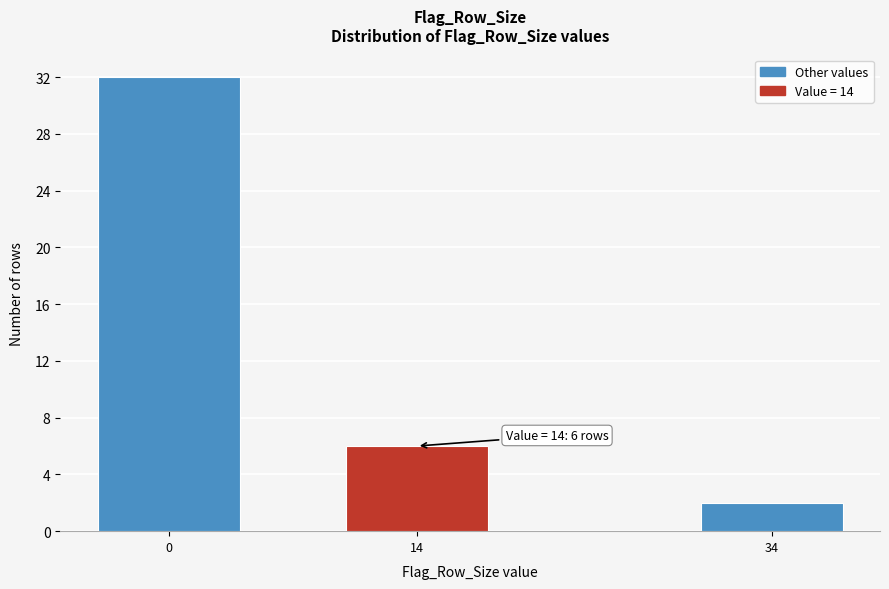

Reading right to left, transcribe all the data shown in this chart.

2	6	32